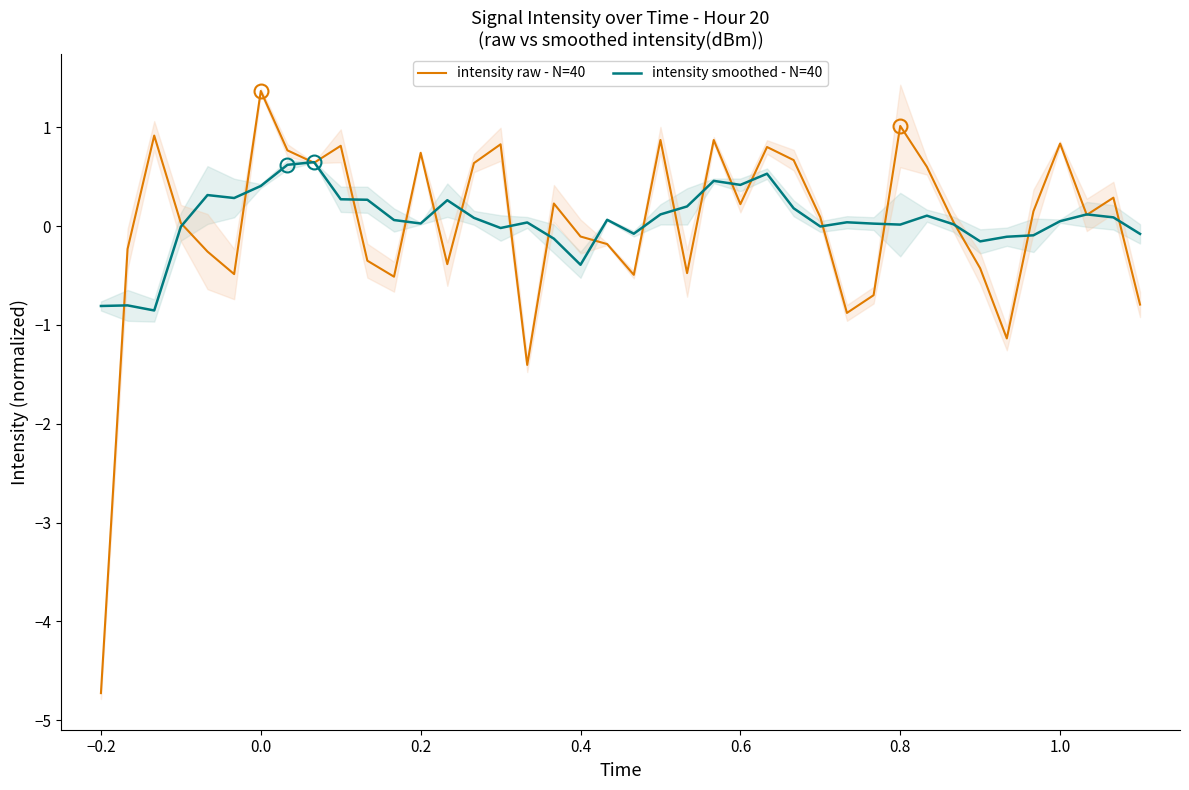

True or false: intensity smoothed - N=40 has more than 1 points higher than both neighbors.

True